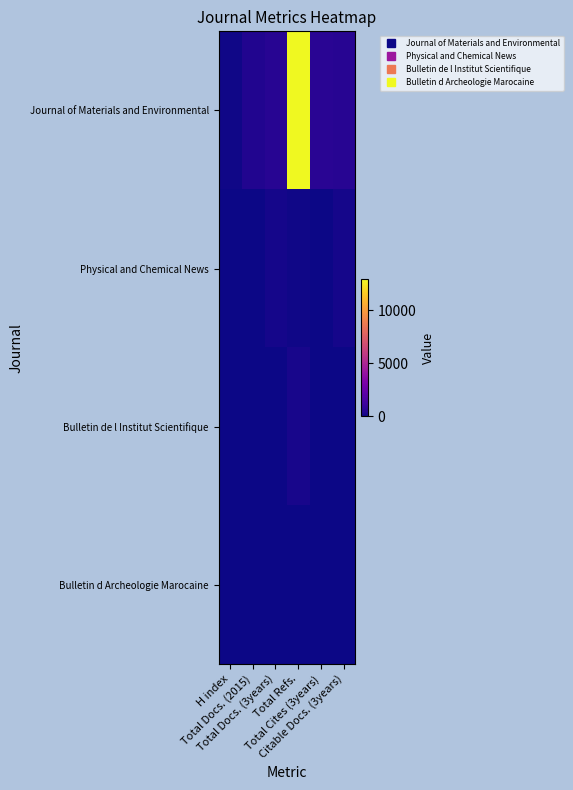

At which category is the sum across all series the highest?

Total Refs.